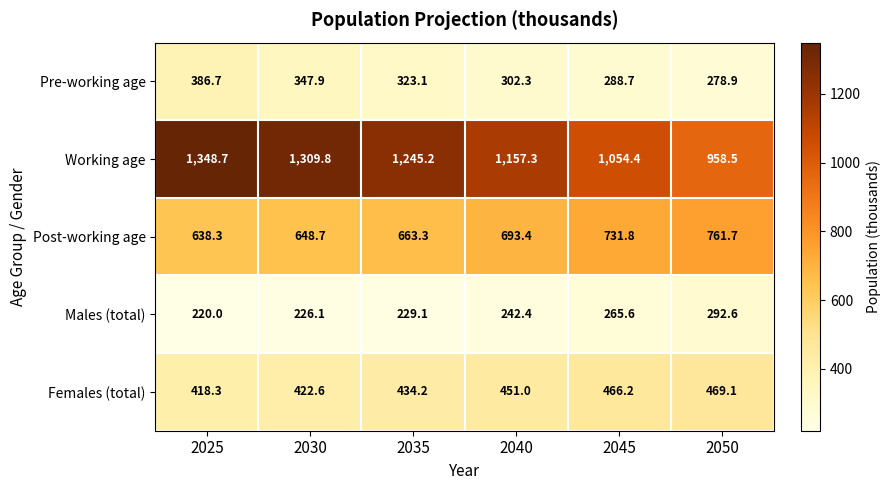

What is the sum of all Post-working age values?

4137.2